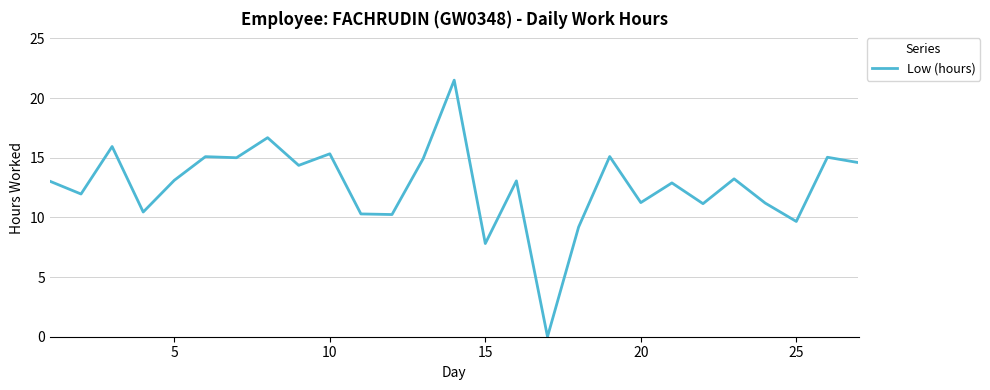

How many lines are shown in the chart?

1